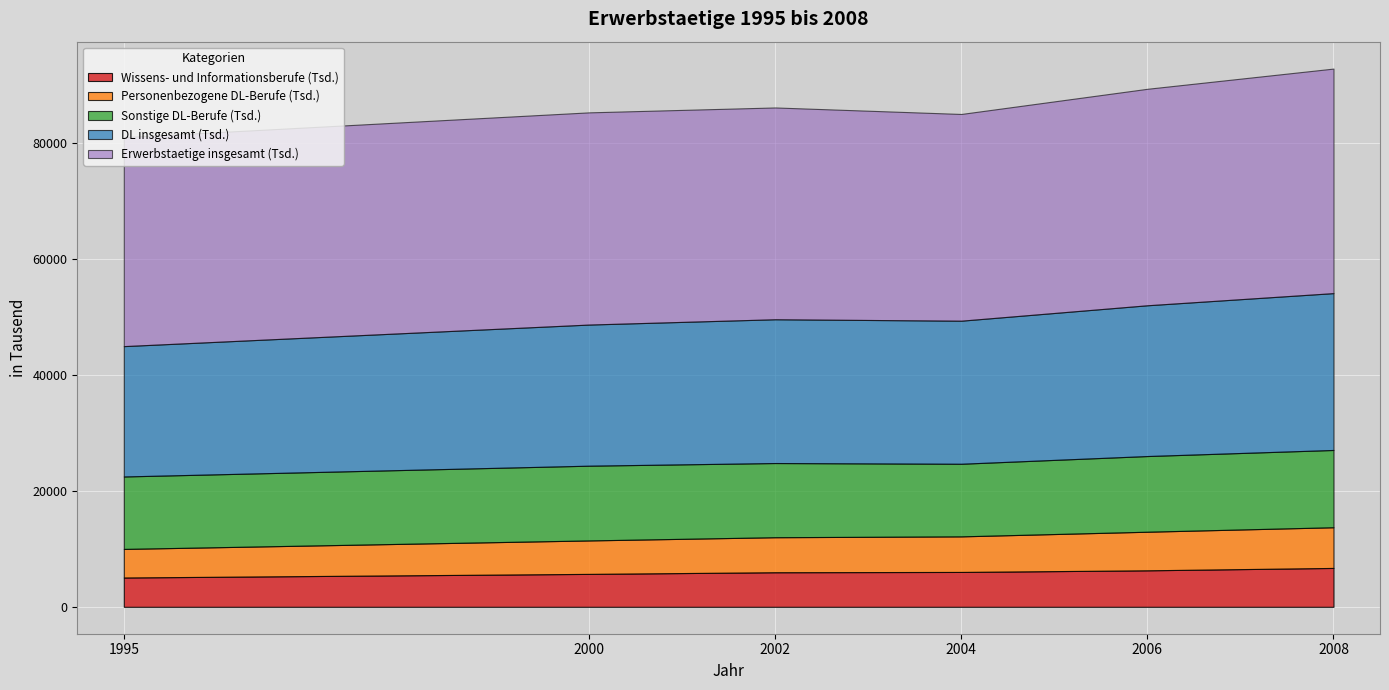

List the series in order of their peak value, highest first.

Erwerbstaetige insgesamt (Tsd.), DL insgesamt (Tsd.), Sonstige DL-Berufe (Tsd.), Personenbezogene DL-Berufe (Tsd.), Wissens- und Informationsberufe (Tsd.)